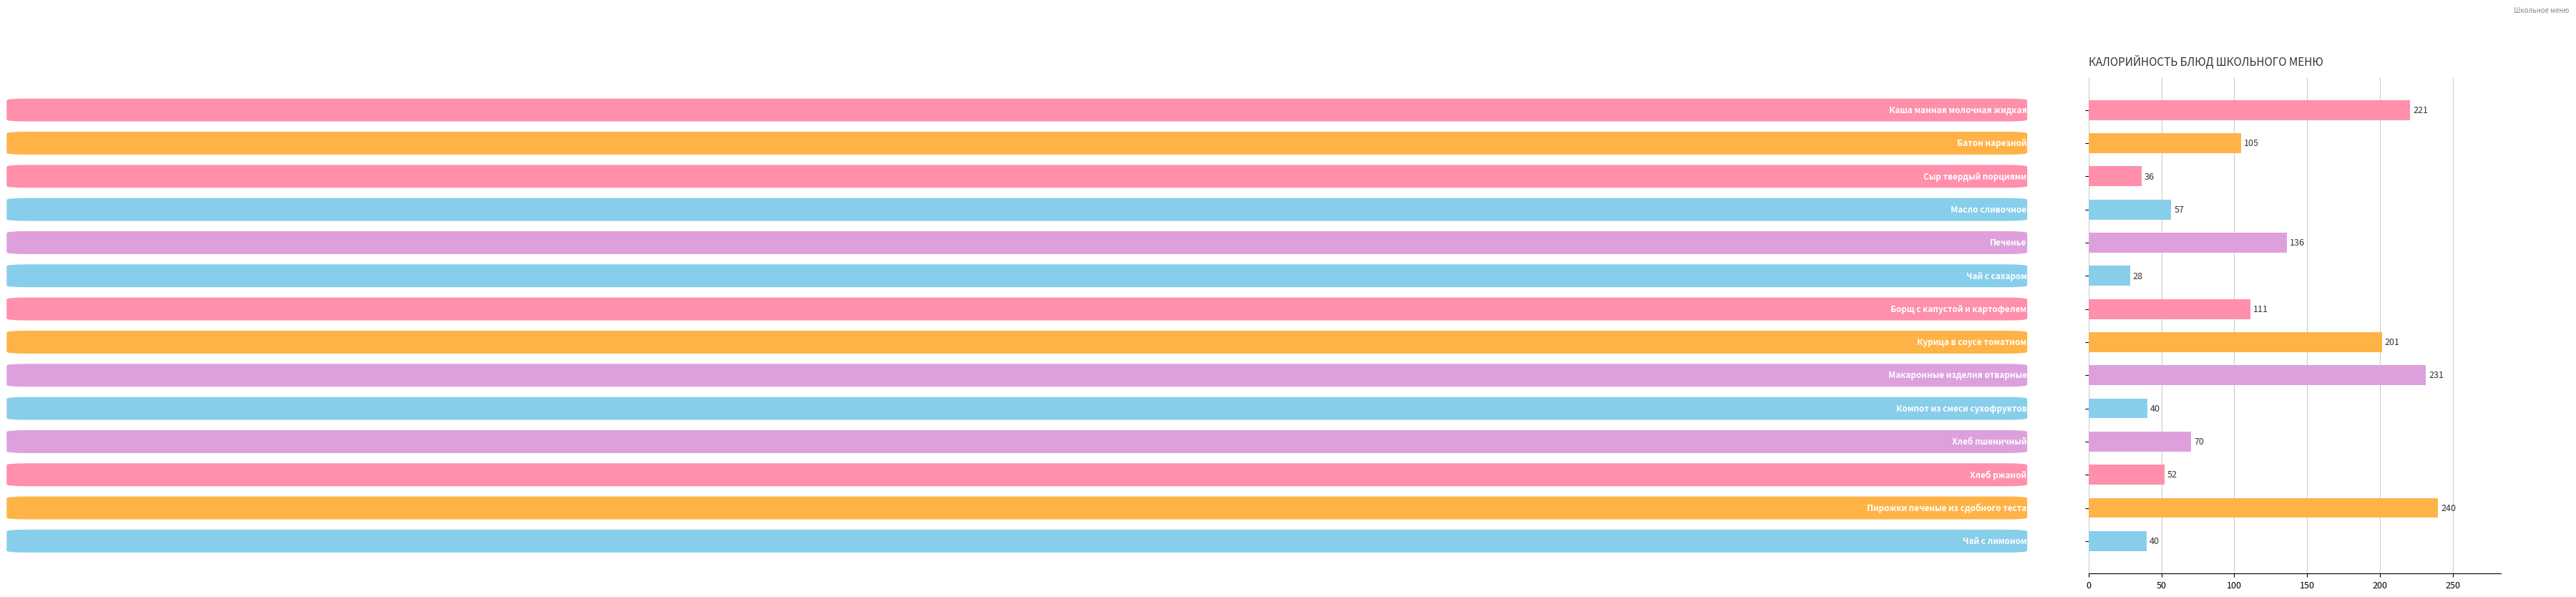

What is the smallest value displayed?

28.5